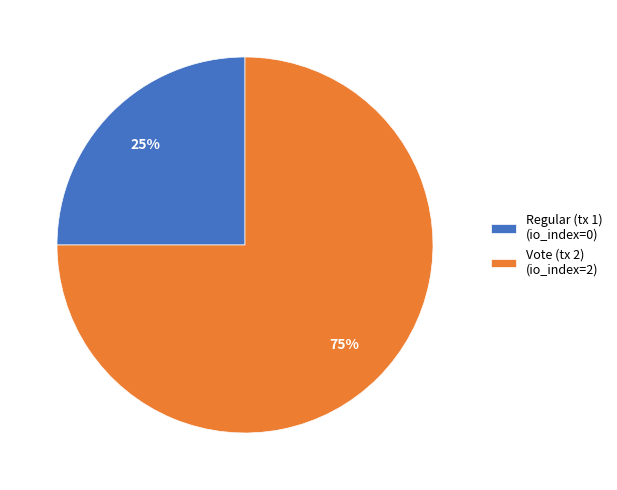

To the nearest percent, what portion does Vote (tx 2) represent?

75%